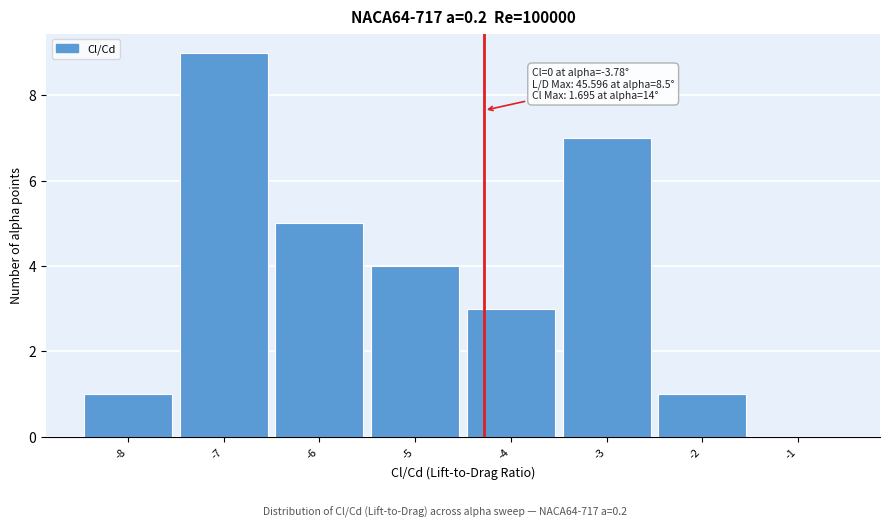

Between -1 and -7, which is larger?

-7